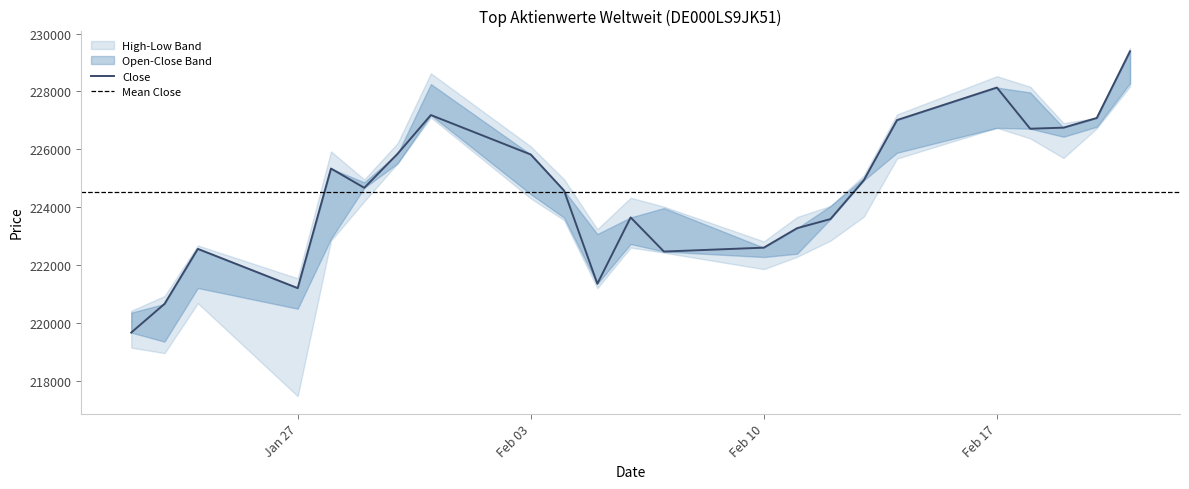

Reading left to right, what are all the values shown in this chart?

Open: 22.01.2025=220356	23.01.2025=219353	24.01.2025=221206	27.01.2025=220491	28.01.2025=222908	29.01.2025=224858	30.01.2025=225513	31.01.2025=228253	03.02.2025=224448	04.02.2025=223637	05.02.2025=223071	06.02.2025=222728	07.02.2025=223970	10.02.2025=222277	11.02.2025=222391	12.02.2025=224038	13.02.2025=225003	14.02.2025=225881	17.02.2025=226741	18.02.2025=227965	19.02.2025=226434	20.02.2025=226778	21.02.2025=228288
High: 22.01.2025=220421	23.01.2025=220930	24.01.2025=222677	27.01.2025=221544	28.01.2025=225929	29.01.2025=224958	30.01.2025=226213	31.01.2025=228625	03.02.2025=226100	04.02.2025=224965	05.02.2025=223240	06.02.2025=224326	07.02.2025=224019	10.02.2025=222817	11.02.2025=223661	12.02.2025=224041	13.02.2025=225095	14.02.2025=227204	17.02.2025=228526	18.02.2025=228163	19.02.2025=226904	20.02.2025=227088	21.02.2025=229502
Low: 22.01.2025=219147	23.01.2025=218956	24.01.2025=220681	27.01.2025=217469	28.01.2025=222843	29.01.2025=224203	30.01.2025=225512	31.01.2025=227099	03.02.2025=224302	04.02.2025=223552	05.02.2025=221200	06.02.2025=222604	07.02.2025=222428	10.02.2025=221858	11.02.2025=222285	12.02.2025=222842	13.02.2025=223668	14.02.2025=225679	17.02.2025=226741	18.02.2025=226376	19.02.2025=225699	20.02.2025=226725	21.02.2025=228172
Close: 22.01.2025=219666	23.01.2025=220657	24.01.2025=222559	27.01.2025=221203	28.01.2025=225335	29.01.2025=224669	30.01.2025=225845	31.01.2025=227183	03.02.2025=225820	04.02.2025=224573	05.02.2025=221354	06.02.2025=223646	07.02.2025=222466	10.02.2025=222601	11.02.2025=223274	12.02.2025=223588	13.02.2025=224923	14.02.2025=227009	17.02.2025=228134	18.02.2025=226711	19.02.2025=226748	20.02.2025=227082	21.02.2025=229386